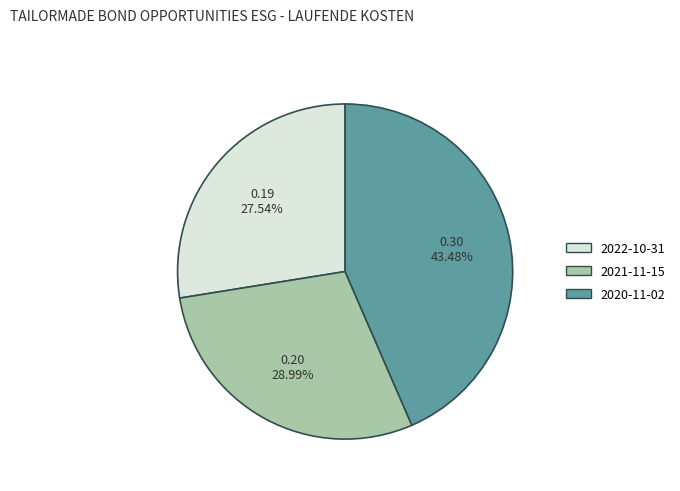

The 2020-11-02 slice represents 43% of the pie. True or false?

True